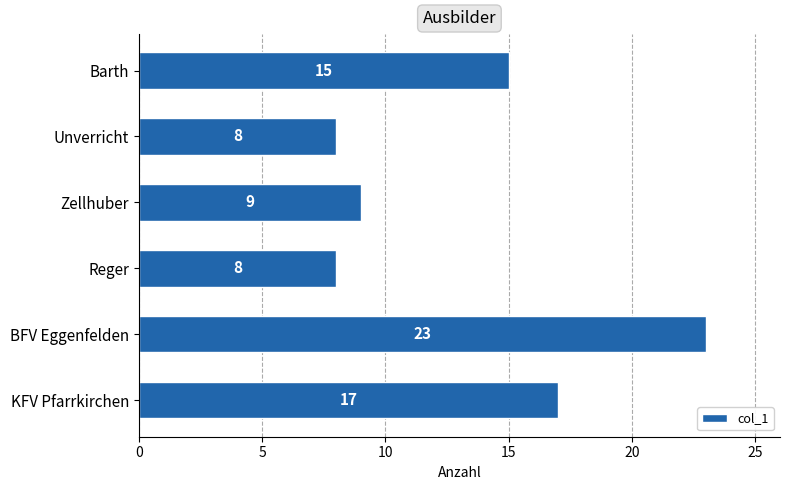

Reading top to bottom, transcribe all the data shown in this chart.

Barth=15	Unverricht=8	Zellhuber=9	Reger=8	BFV Eggenfelden=23	KFV Pfarrkirchen=17